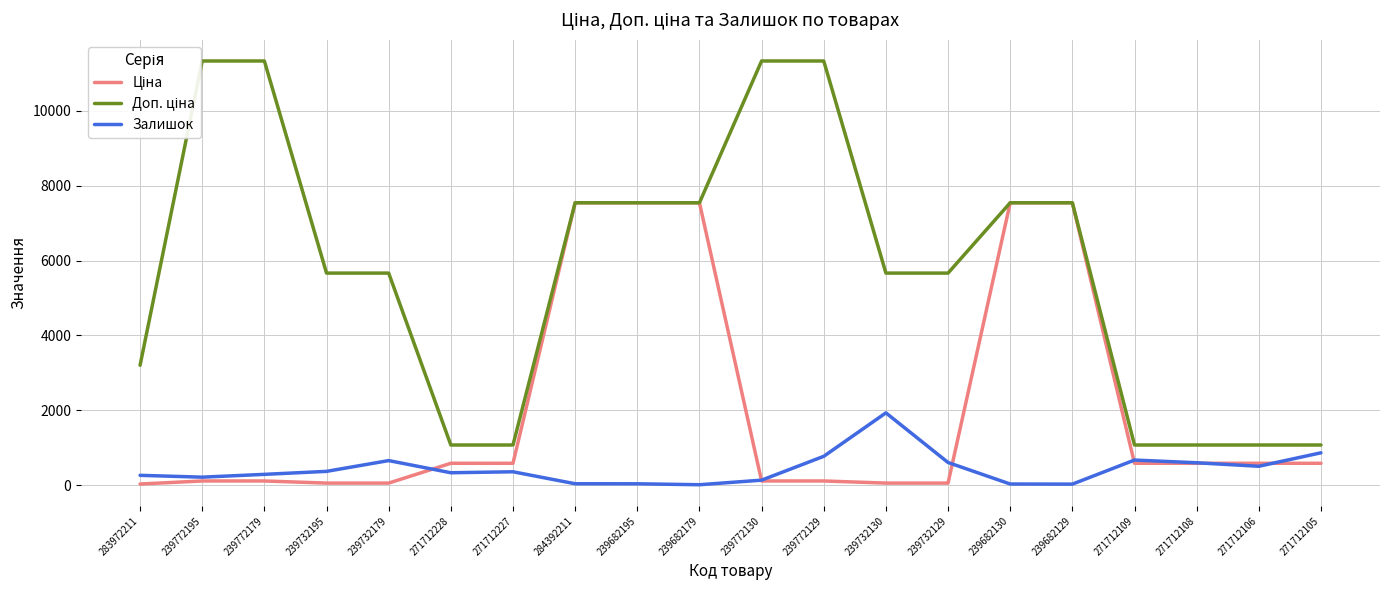

True or false: Доп. ціна and Ціна intersect in this chart.

False